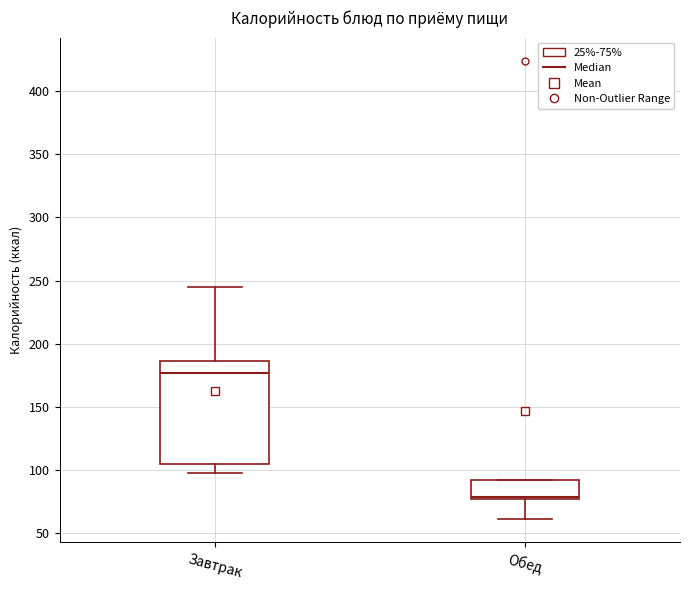

Which box has the lowest median line?

Обед